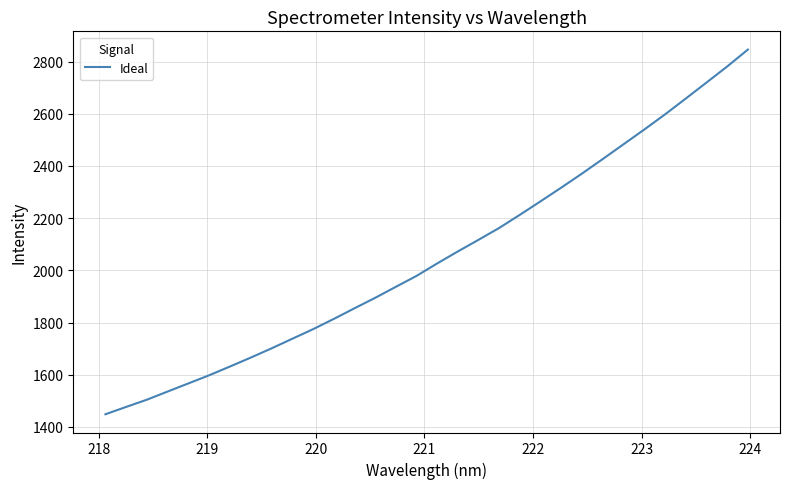

What is the difference between the maximum and minimum values?

1397.3